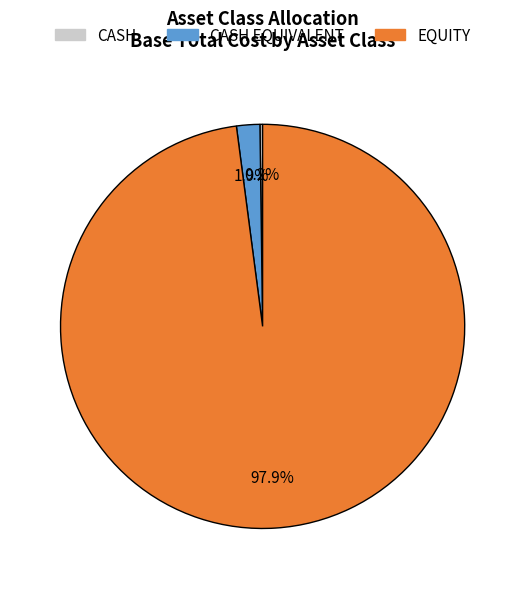

Does any single category account for the majority?

Yes